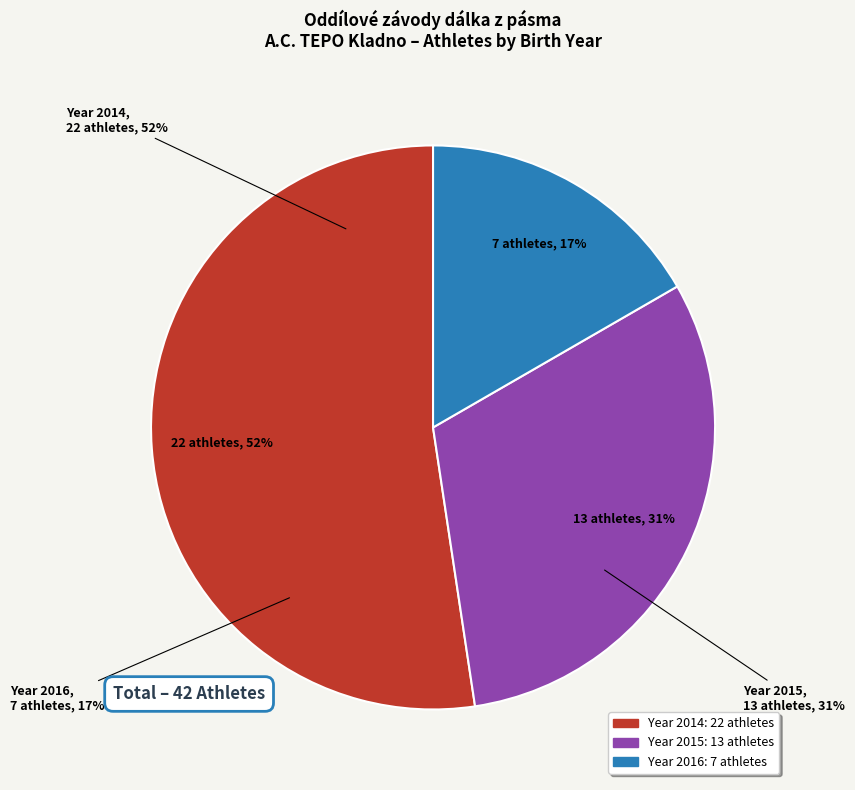

Which category accounts for the majority?

2014